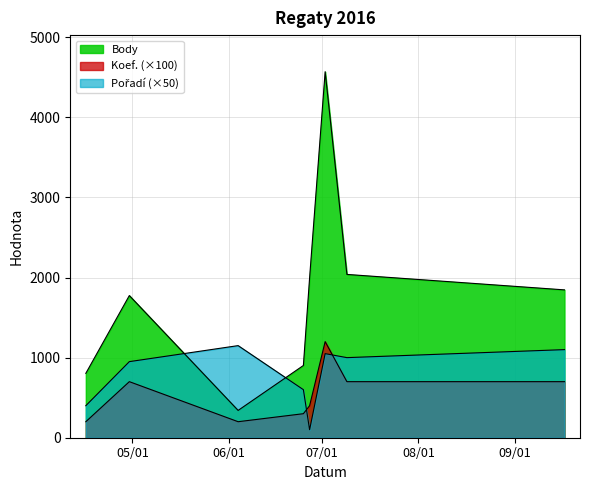

How many lines are shown in the chart?

3